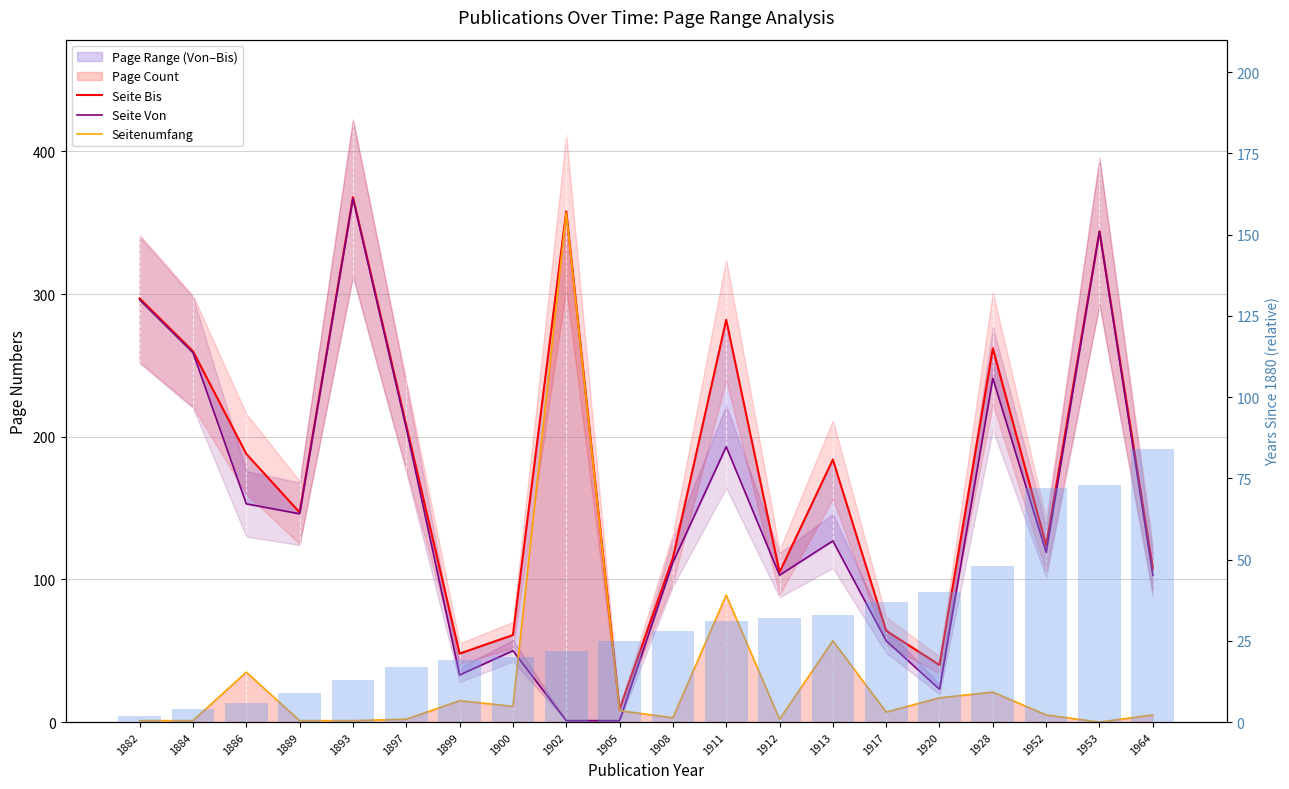

Count the number of categories in the chart.

20